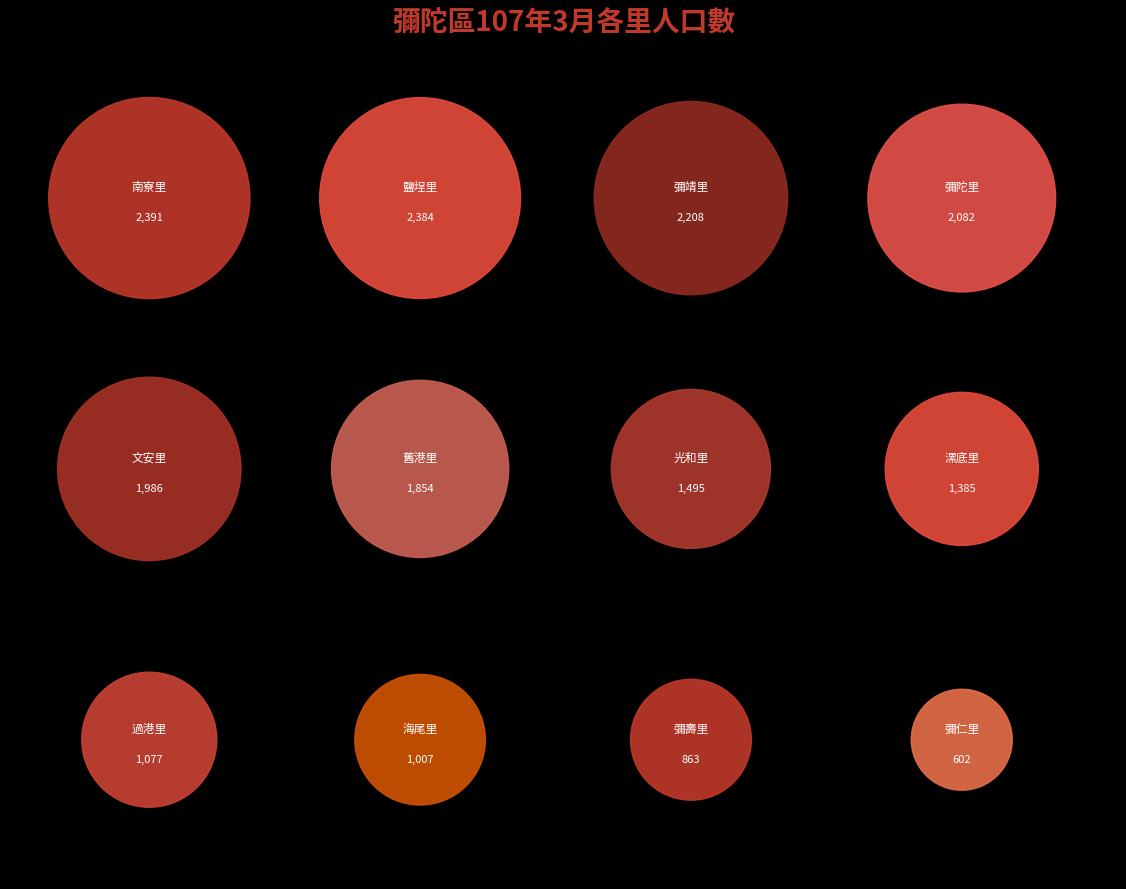

Rank the categories by value from lowest to highest.

彌仁里, 彌壽里, 海尾里, 過港里, 漯底里, 光和里, 舊港里, 文安里, 彌陀里, 彌靖里, 鹽埕里, 南寮里